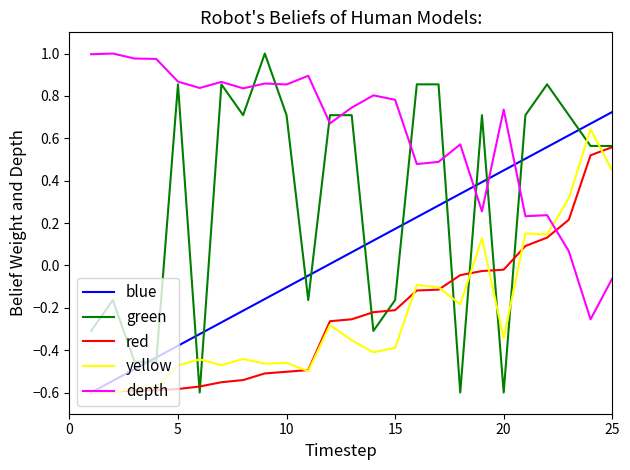

How many intersections are there between depth and yellow?

1